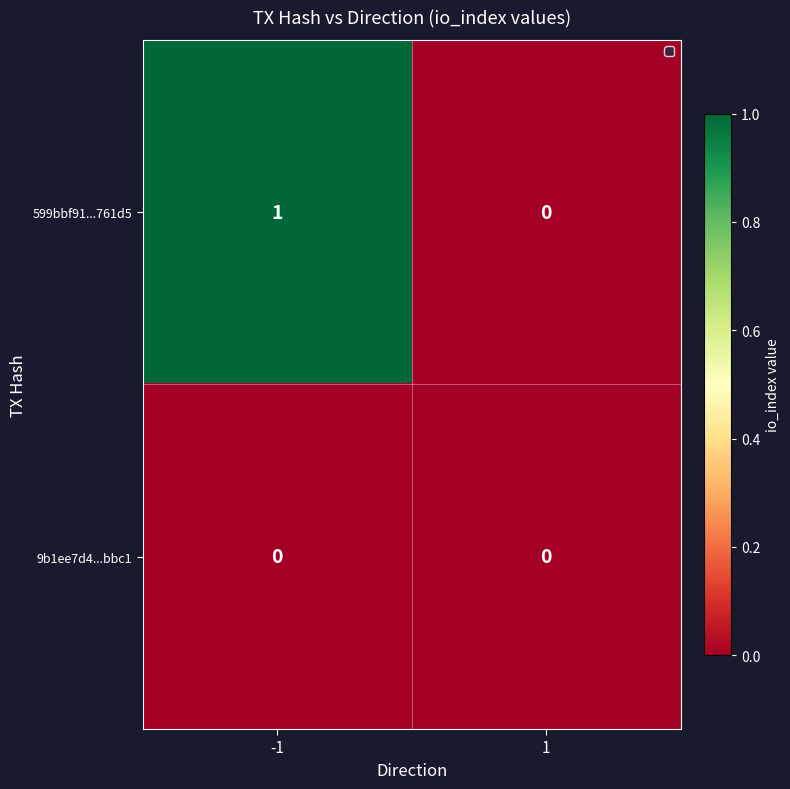

What is the difference between the highest and lowest values at -1?

1